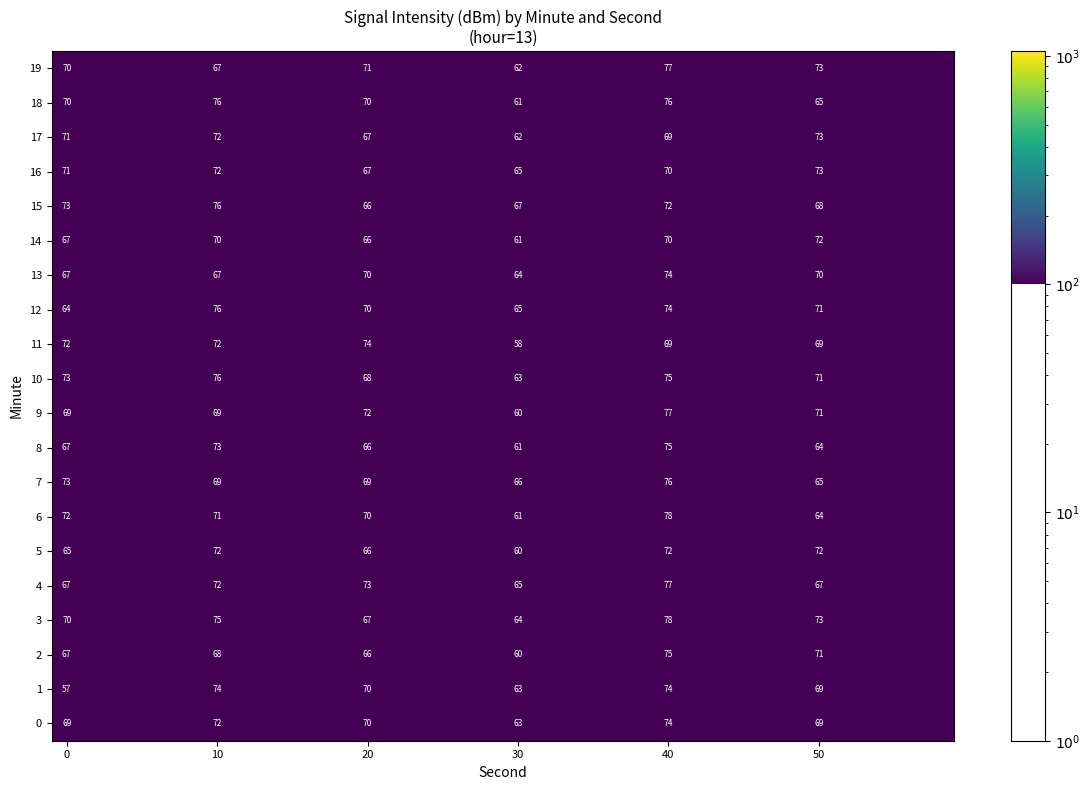

What is the average value of the 12 series?

70.0